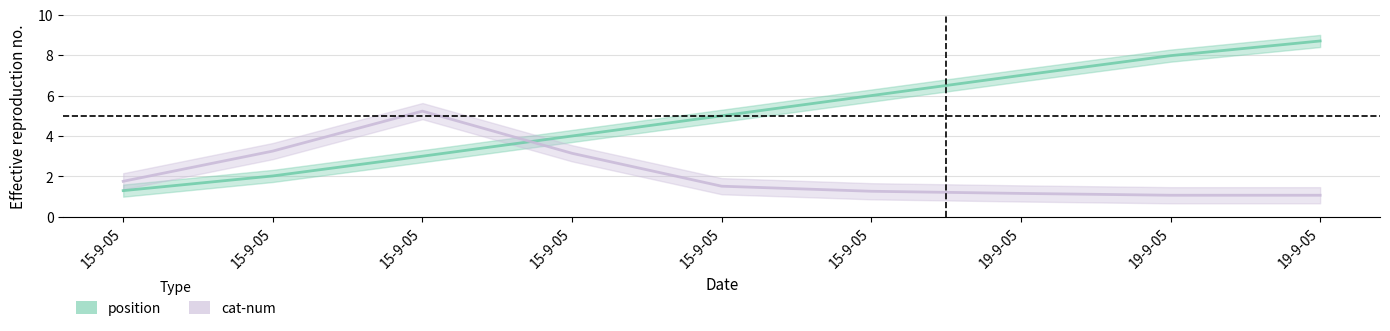

Reading left to right, extract all data points from this chart.

15-9-05=1.3	15-9-05=2.0	15-9-05=3.0	15-9-05=4.0	15-9-05=5.0	15-9-05=6.0	19-9-05=7.0	19-9-05=8.0	19-9-05=8.7